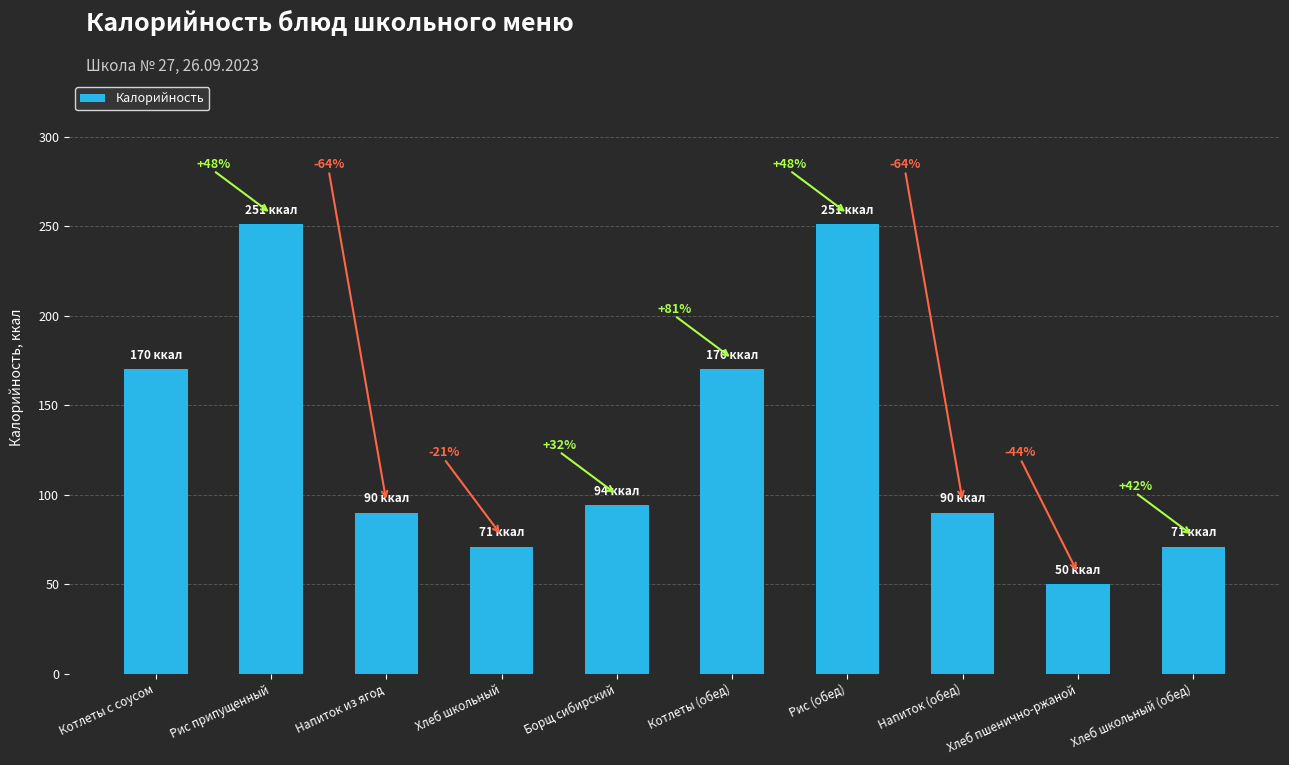

Reading left to right, what are all the values shown in this chart?

Котлеты с соусом=170	Рис припущенный=251	Напиток из ягод=90	Хлеб школьный=71	Борщ сибирский=94	Котлеты (обед)=170	Рис (обед)=251	Напиток (обед)=90	Хлеб пшенично-ржаной=50	Хлеб школьный (обед)=71